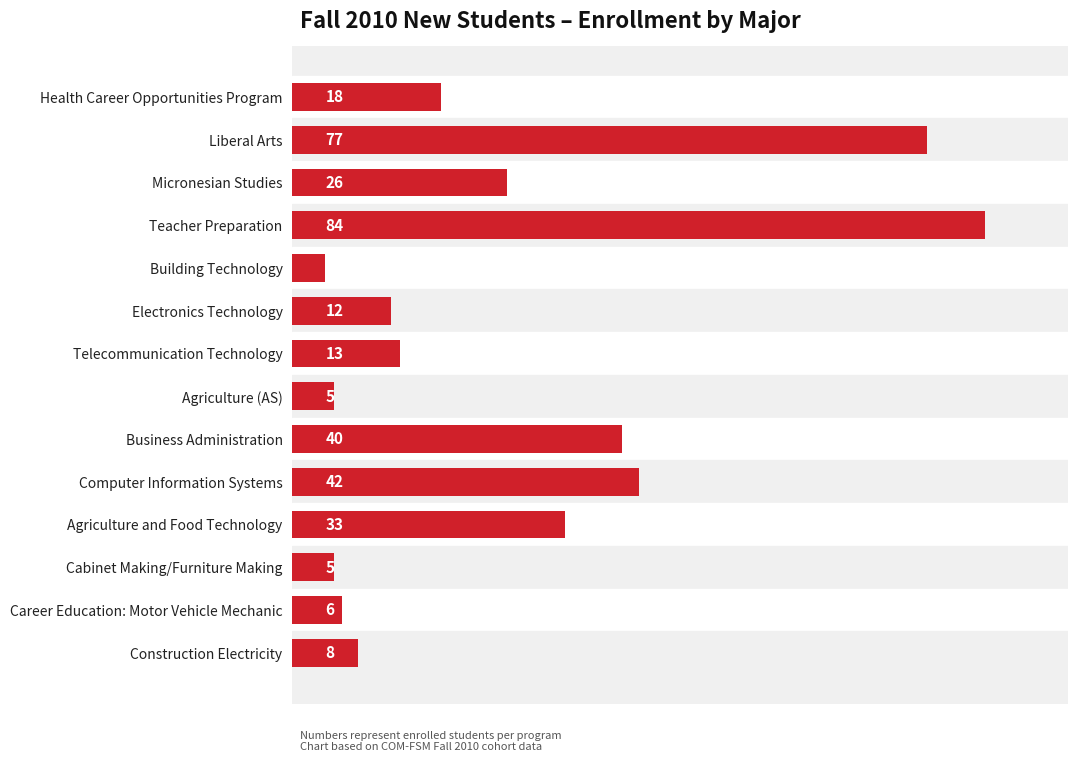

Between Agriculture and Food Technology and Liberal Arts, which is larger?

Liberal Arts